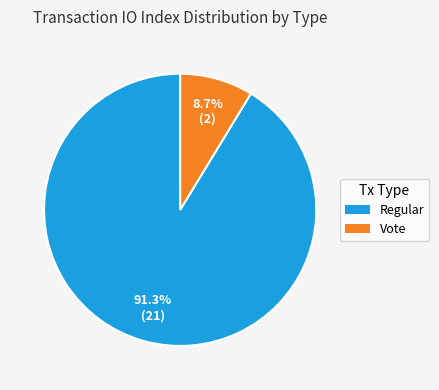

Does any single category account for the majority?

Yes